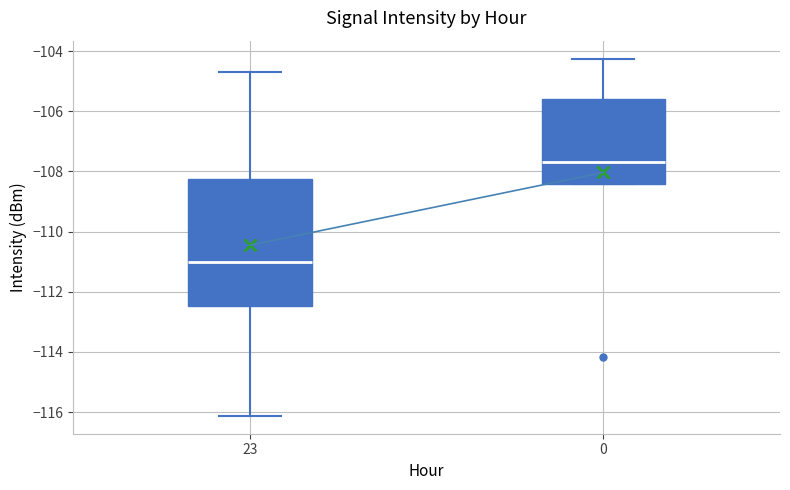

Where does the upper whisker of the box at x = 23 end on the y-axis? The values are not printed on the chart, so give them approximately, as read against the axis.

-104.8